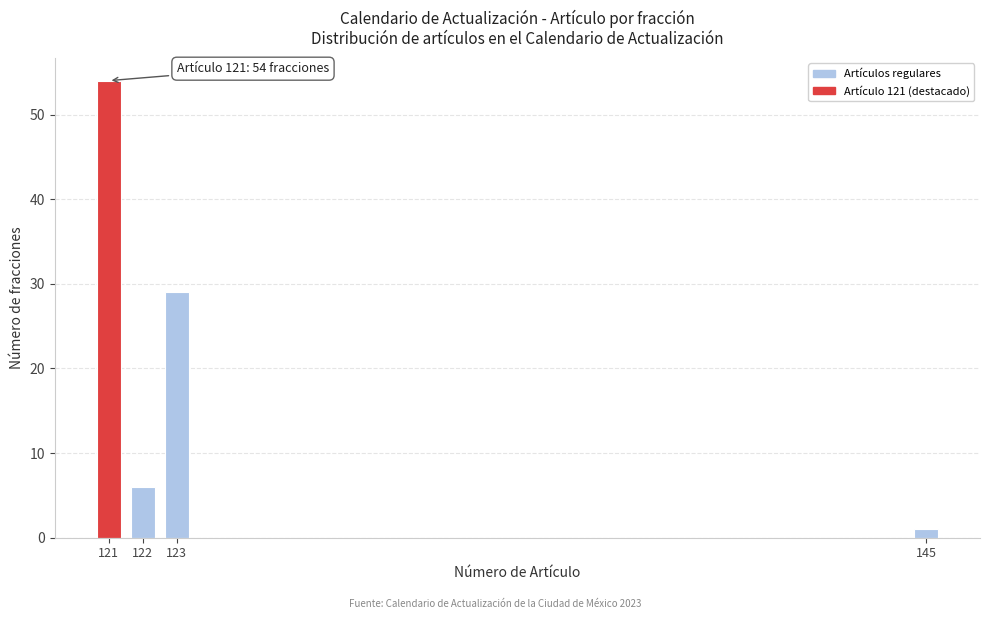

Reading left to right, list all the values displayed in this chart.

121=54	122=6	123=29	145=1